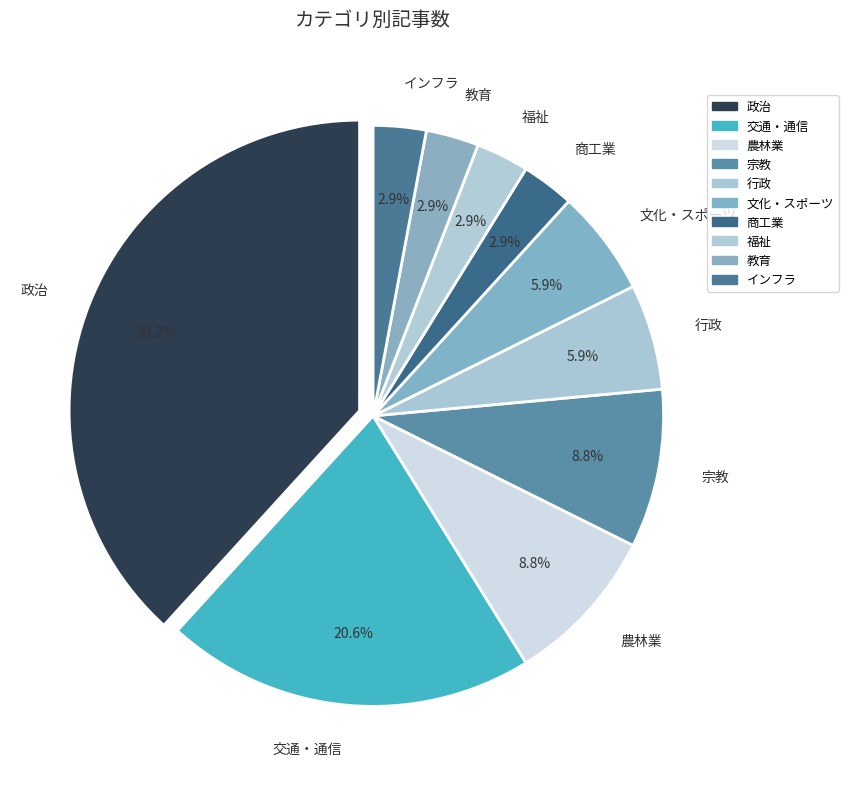

Combined, do 交通・通信 and 農林業 account for over 50%?

No